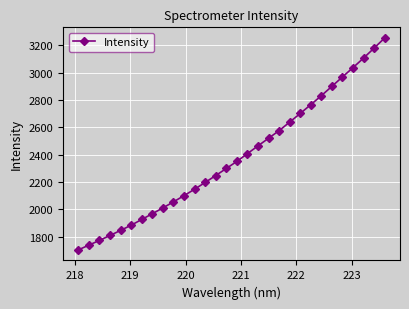

True or false: the data has more than 0 interior local peaks.

False